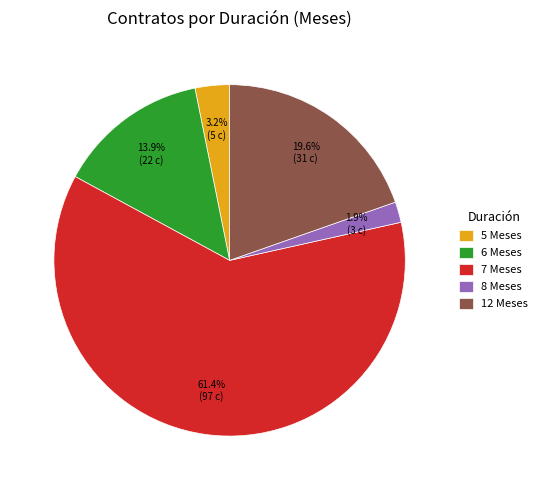

True or false: 12 accounts for 20% of the total.

True